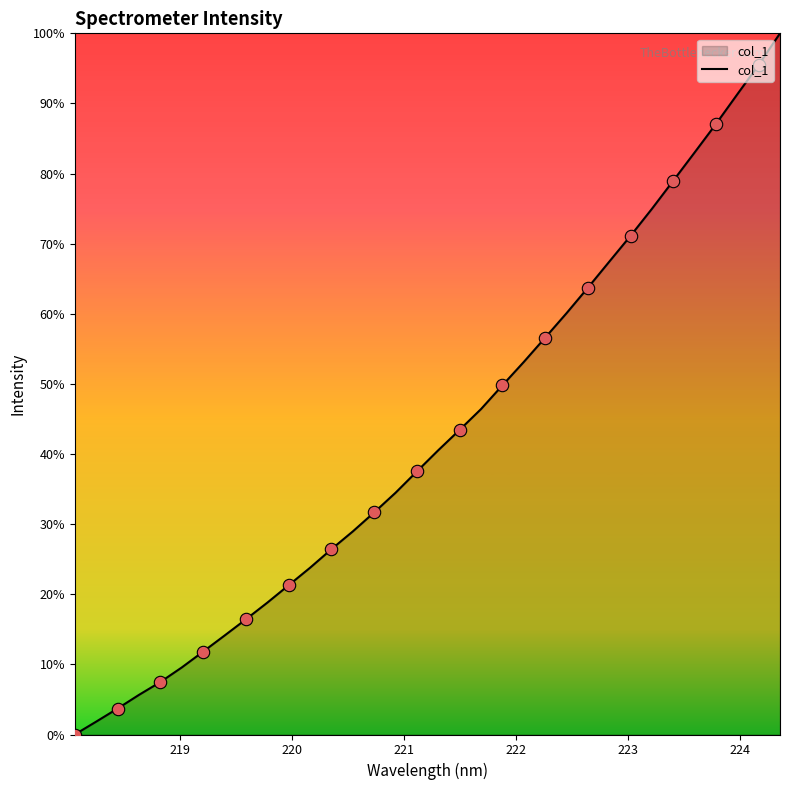

What is the difference between the maximum and minimum values?

100.0